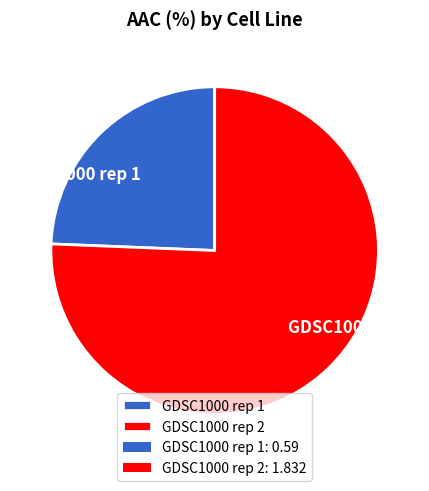

Which has a higher value, GDSC1000 rep 1 or GDSC1000 rep 2?

GDSC1000 rep 2